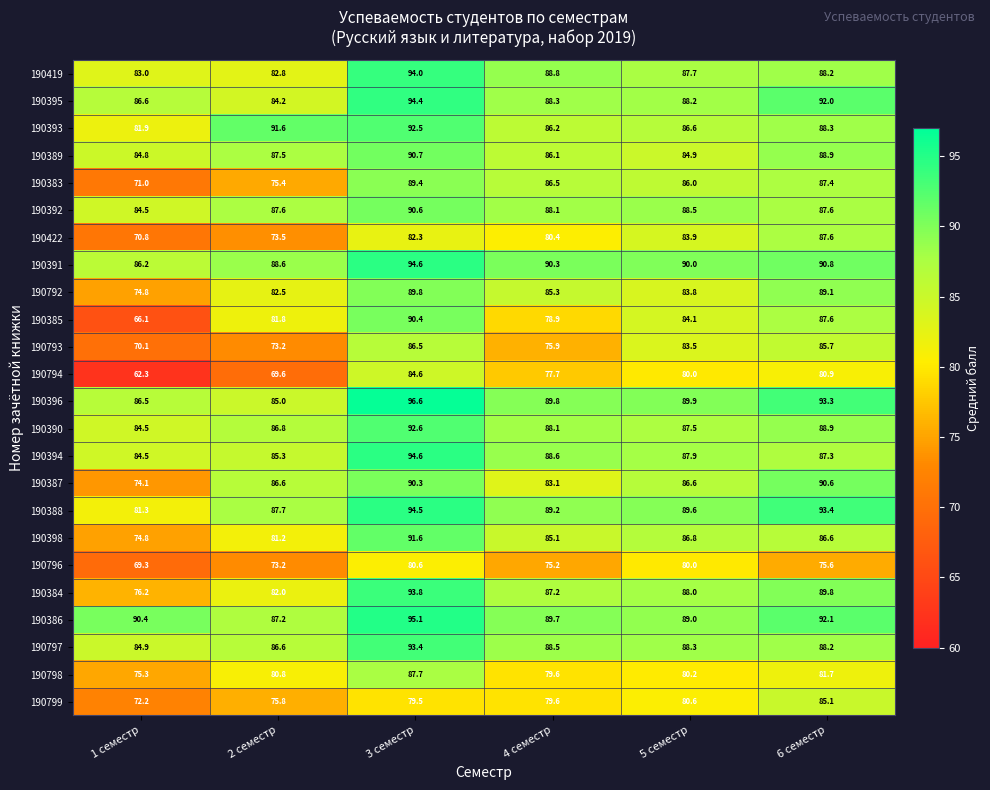

At which category is the sum across all series the highest?

3 семестр